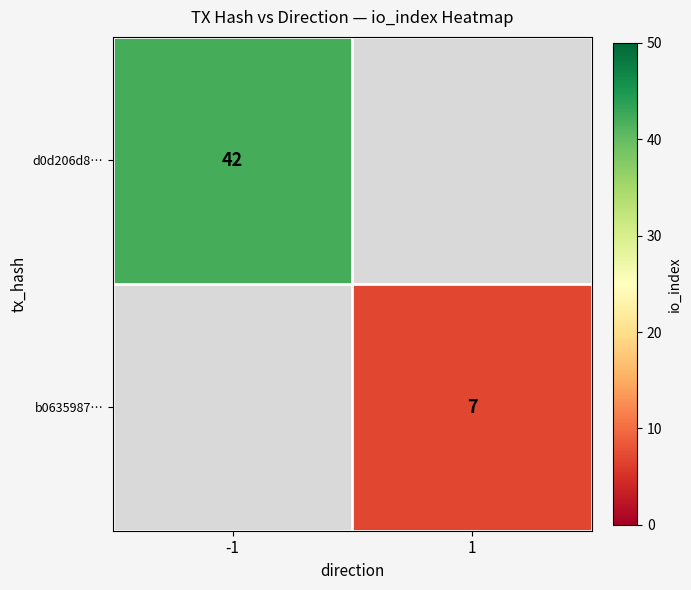

What is the smallest value displayed?

7.0